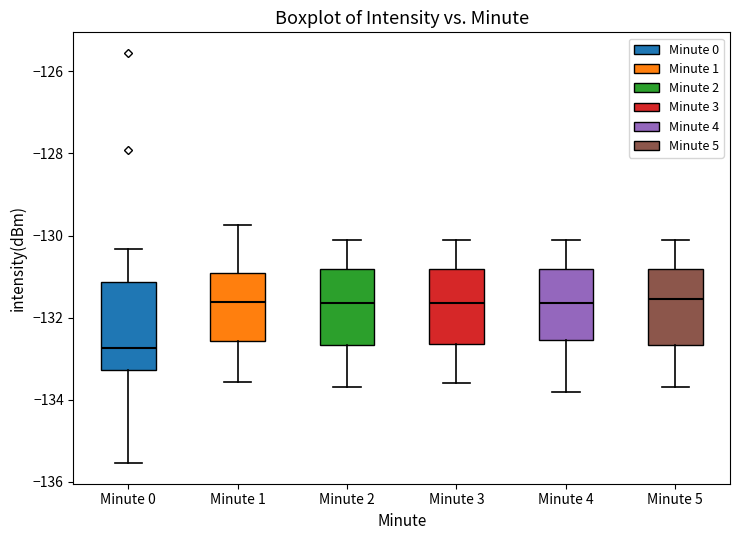

Comparing the boxes themselves (not the whiskers), which one is the tallest?

Minute 0